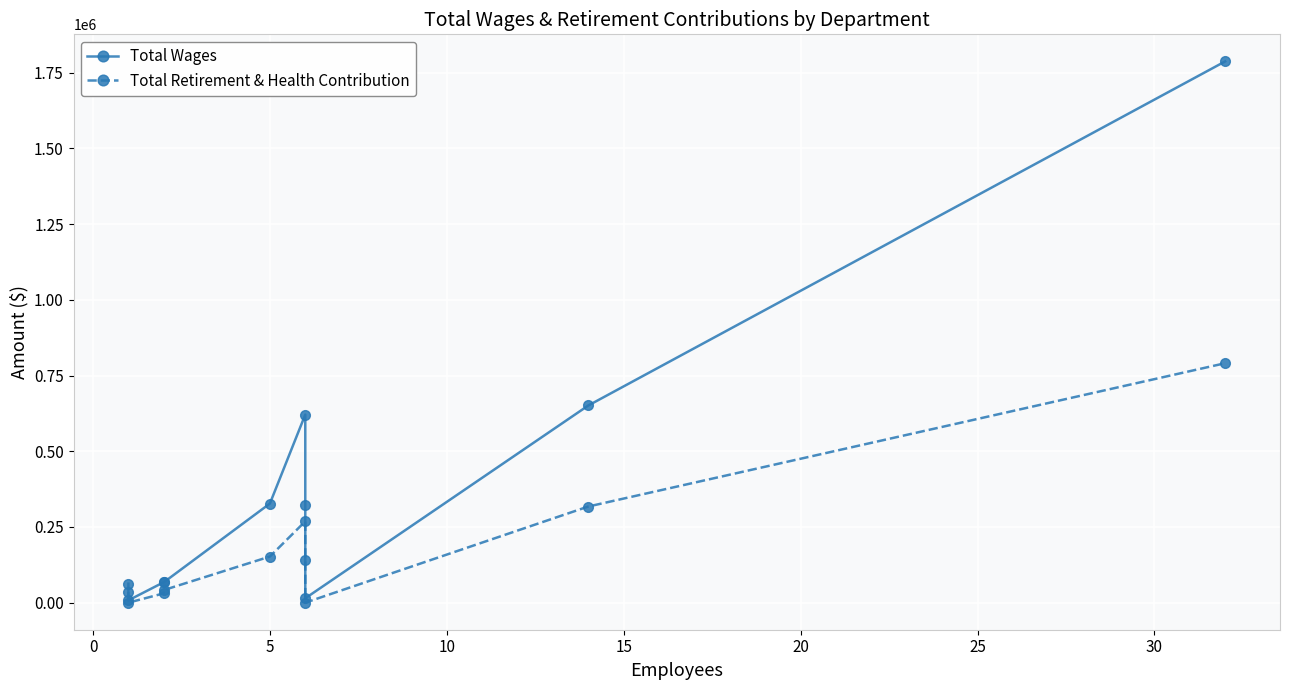

What position from the right is 5?

8